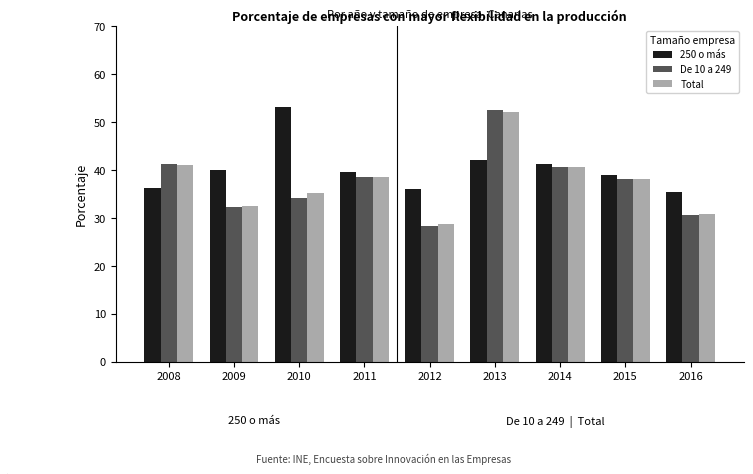

Is it true that De 10 a 249 equals 41.2 at 2008?

True